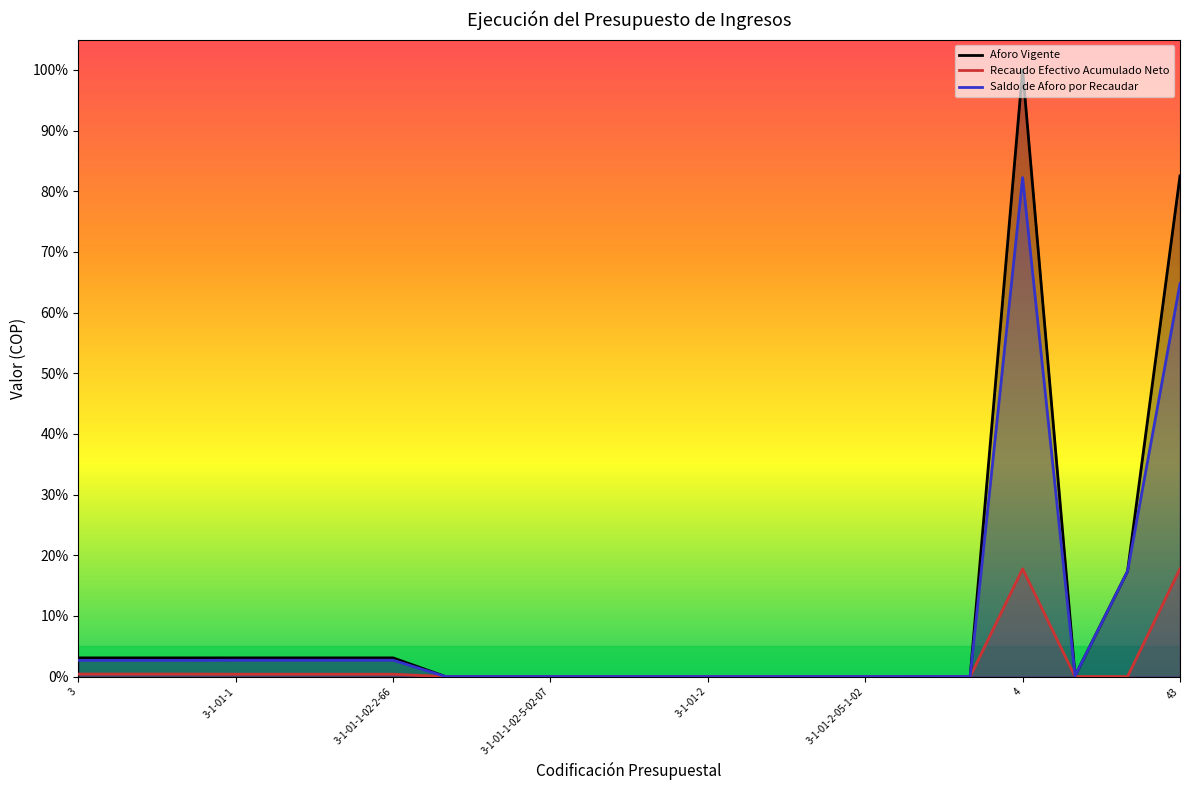

Rank the series at 3-1-01-2-05-1-02 from highest to lowest value.

Recaudo Efectivo Acumulado Neto, Aforo Vigente, Saldo de Aforo por Recaudar